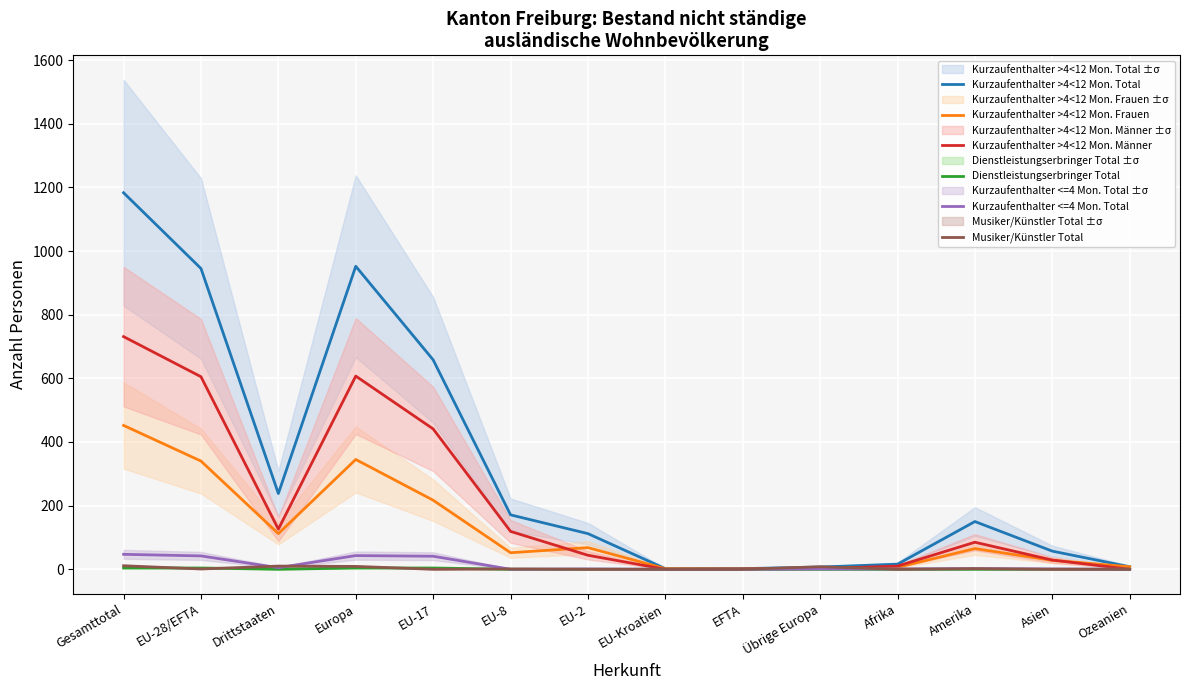

At which category does the chart reach its minimum across all series?

EU-Kroatien